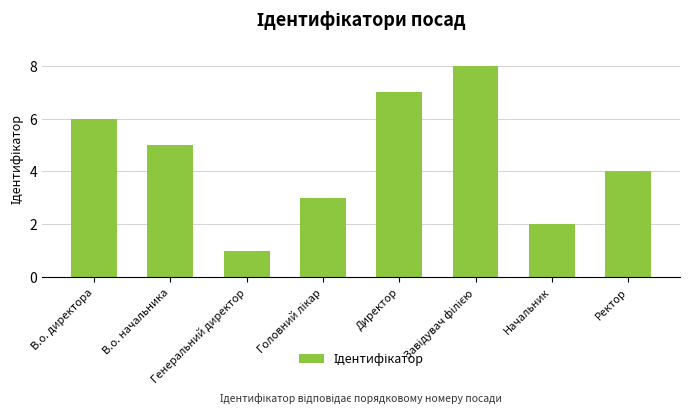

What is the sum of all values?

36